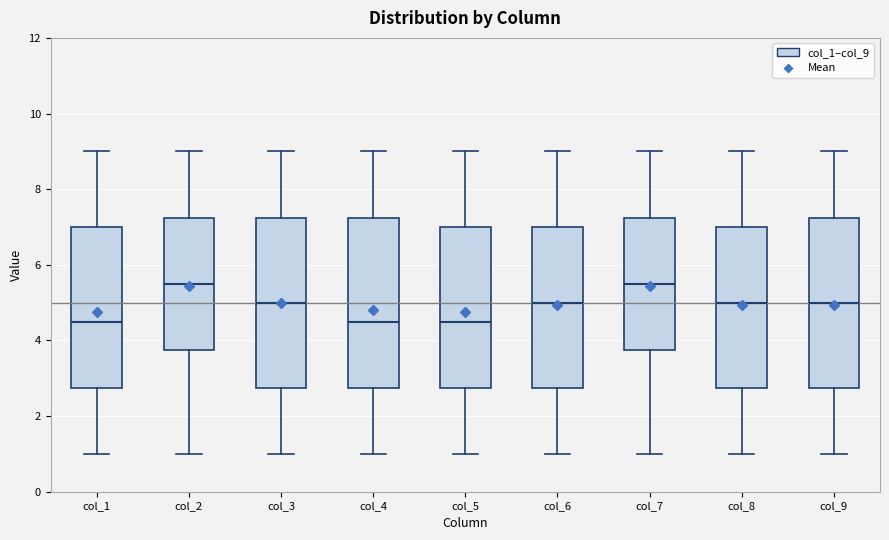

Where does the median line of the box for col_6 sit on the y-axis? The values are not printed on the chart, so give them approximately, as read against the axis.

5.0